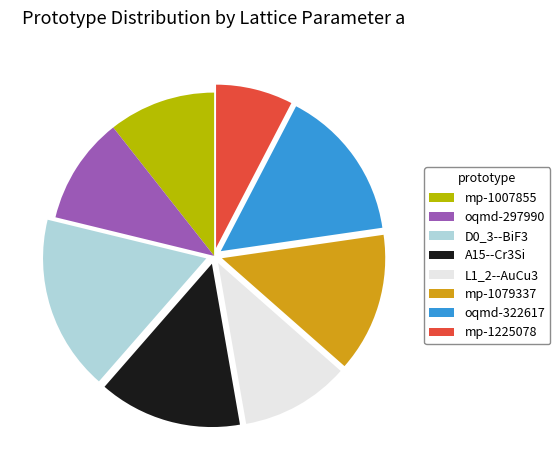

Which has a higher value, mp-1007855 or D0_3--BiF3?

D0_3--BiF3